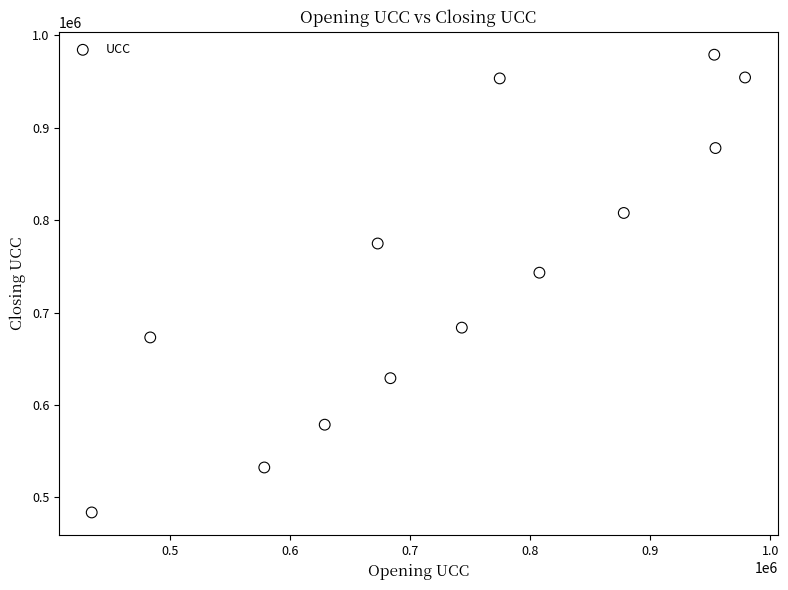

What Y value in the scatter plot is closest to 731360?

743146.5